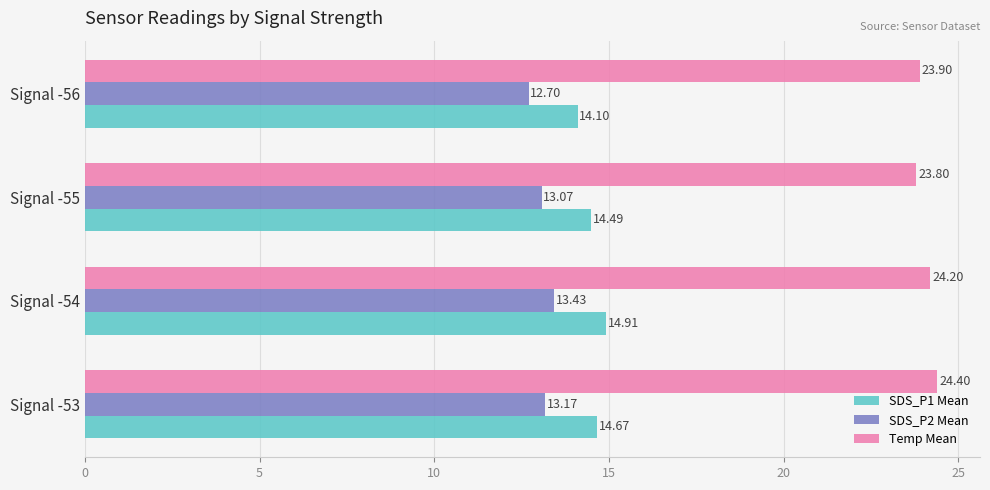

Rank the categories by SDS_P1 Mean value from lowest to highest.

Signal -56, Signal -55, Signal -53, Signal -54